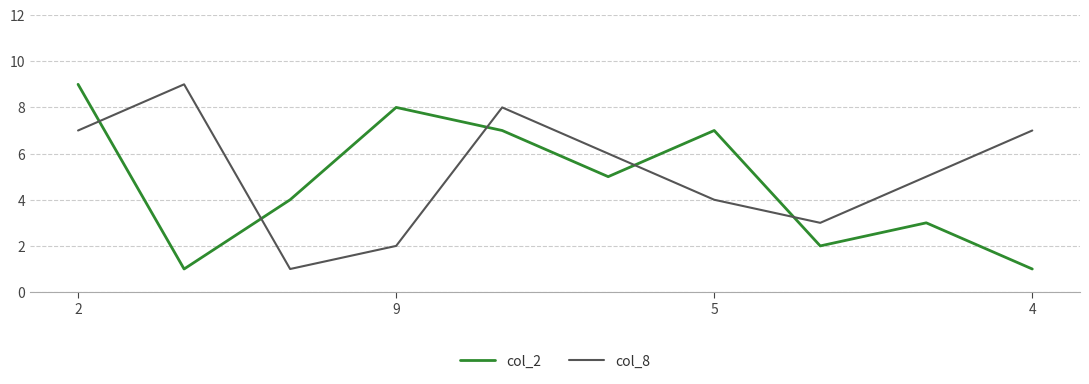

Reading left to right, transcribe all the data shown in this chart.

col_2: 9	1	4	8	7	5	7	2	3	1
col_8: 7	9	1	2	8	6	4	3	5	7